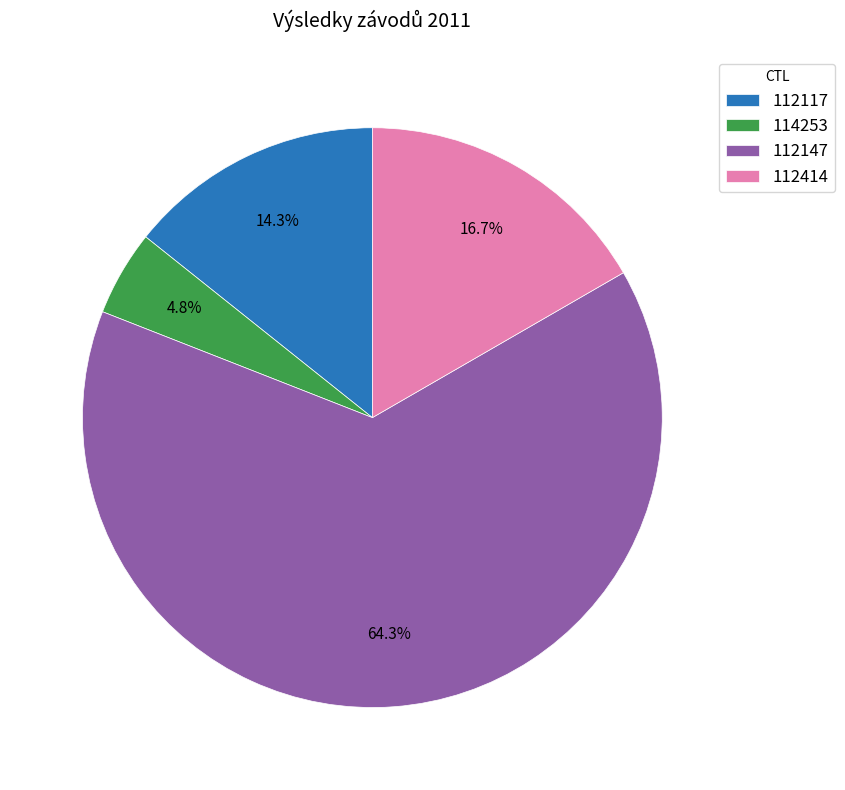

Is it true that 112414 is 24% of the pie?

False